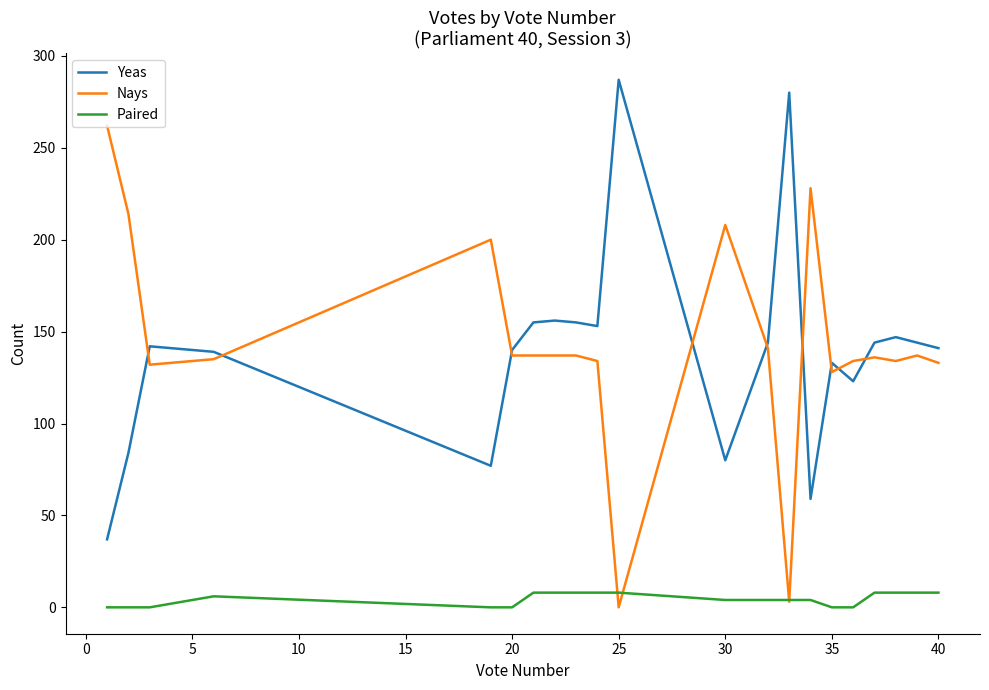

True or false: Yeas and Paired intersect in this chart.

False